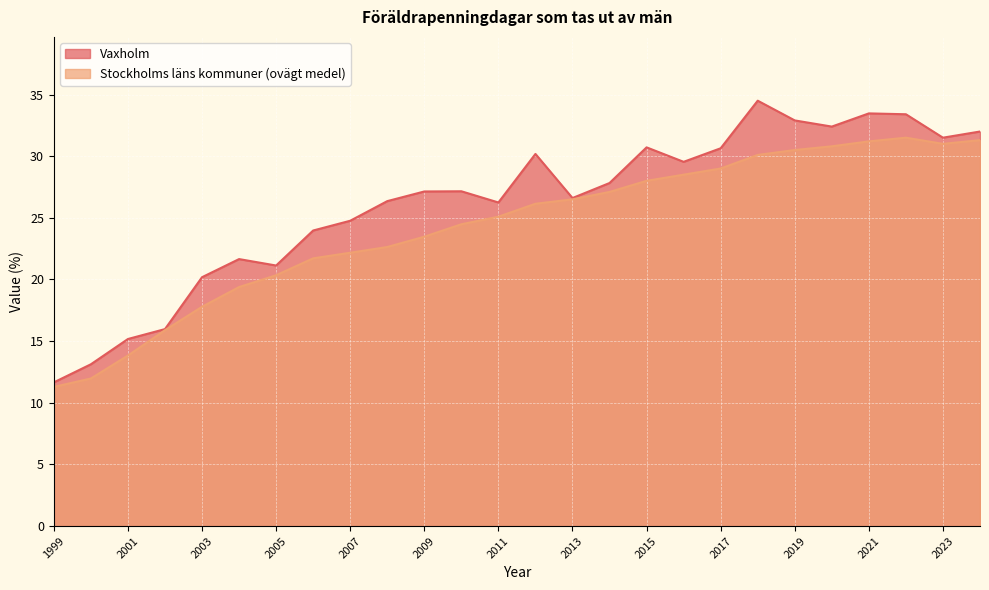

True or false: Stockholms läns kommuner (ovägt medel) has a value of 25.1 at 2011.

True